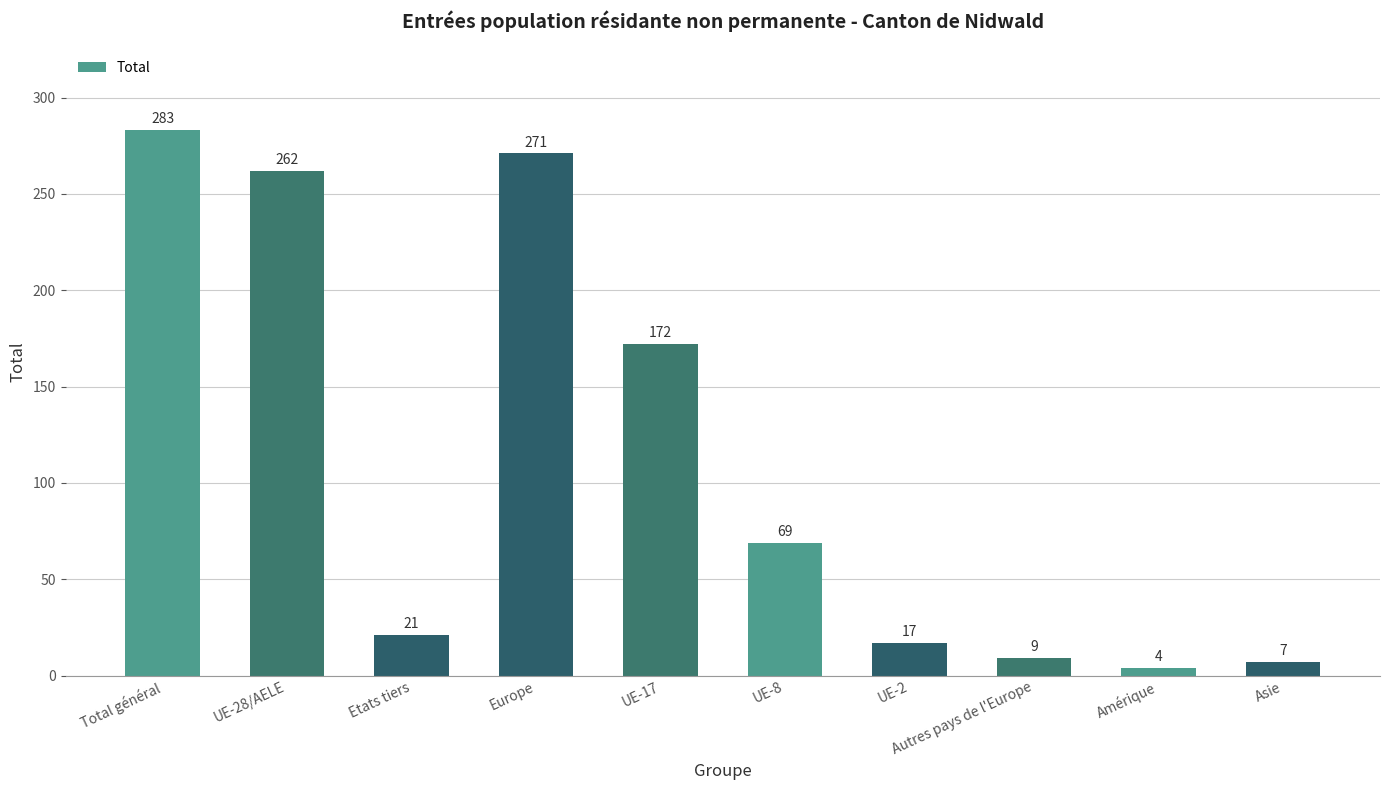

Reading right to left, list all the values displayed in this chart.

7	4	9	17	69	172	271	21	262	283